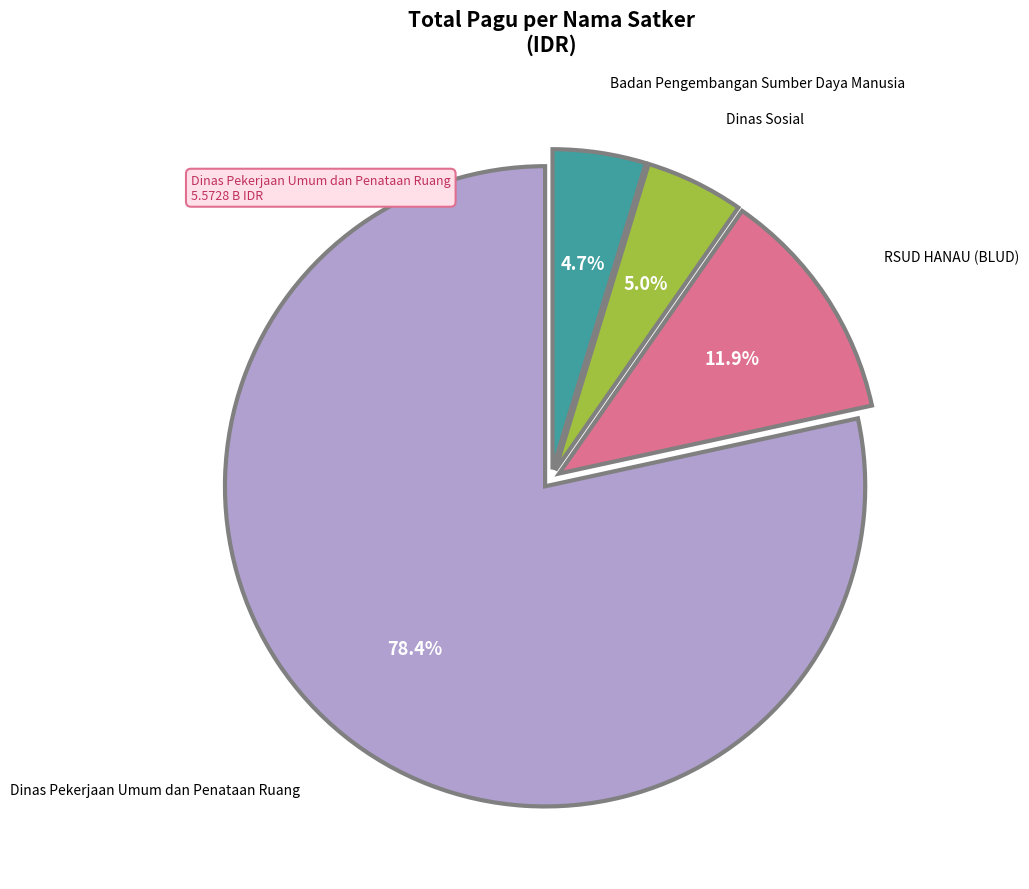

Which slice is the largest?

Dinas Pekerjaan Umum dan Penataan Ruang